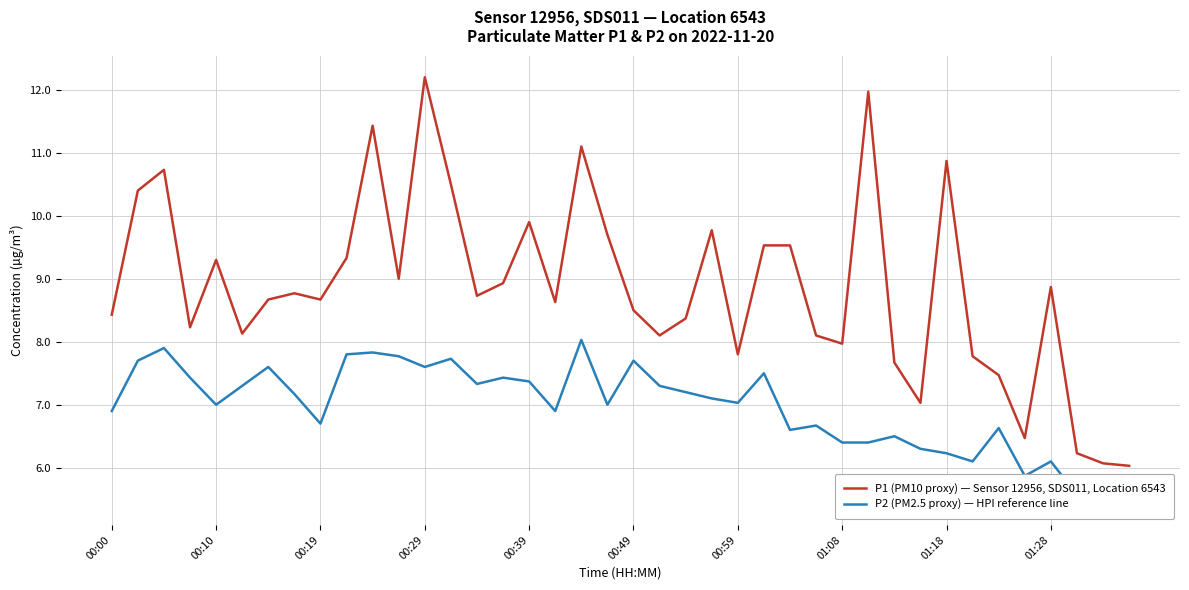

True or false: P1 (PM10 proxy) — Sensor 12956, SDS011, Location 6543 and P2 (PM2.5 proxy) — HPI reference line intersect in this chart.

False